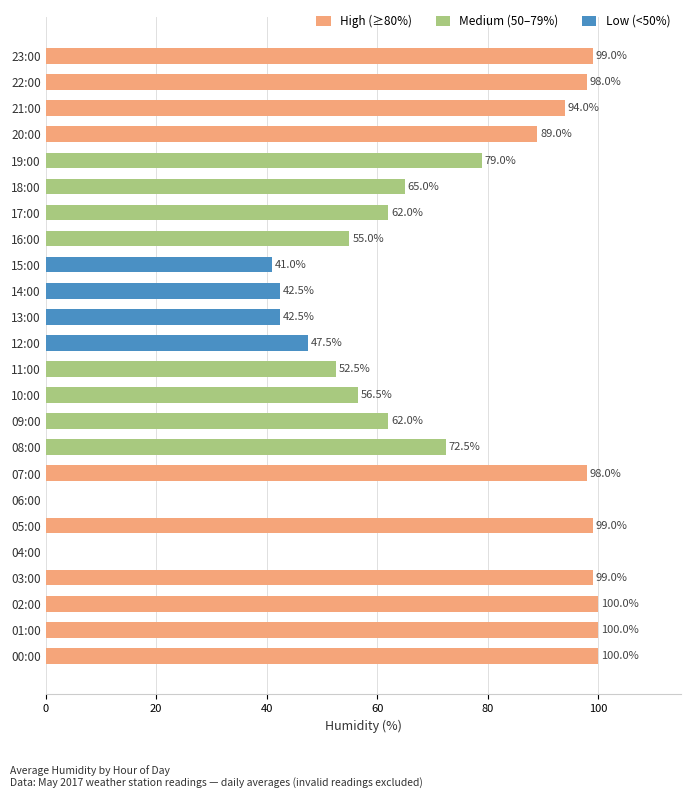

The chart shows a value of 98.0 at 22:00. True or false?

True